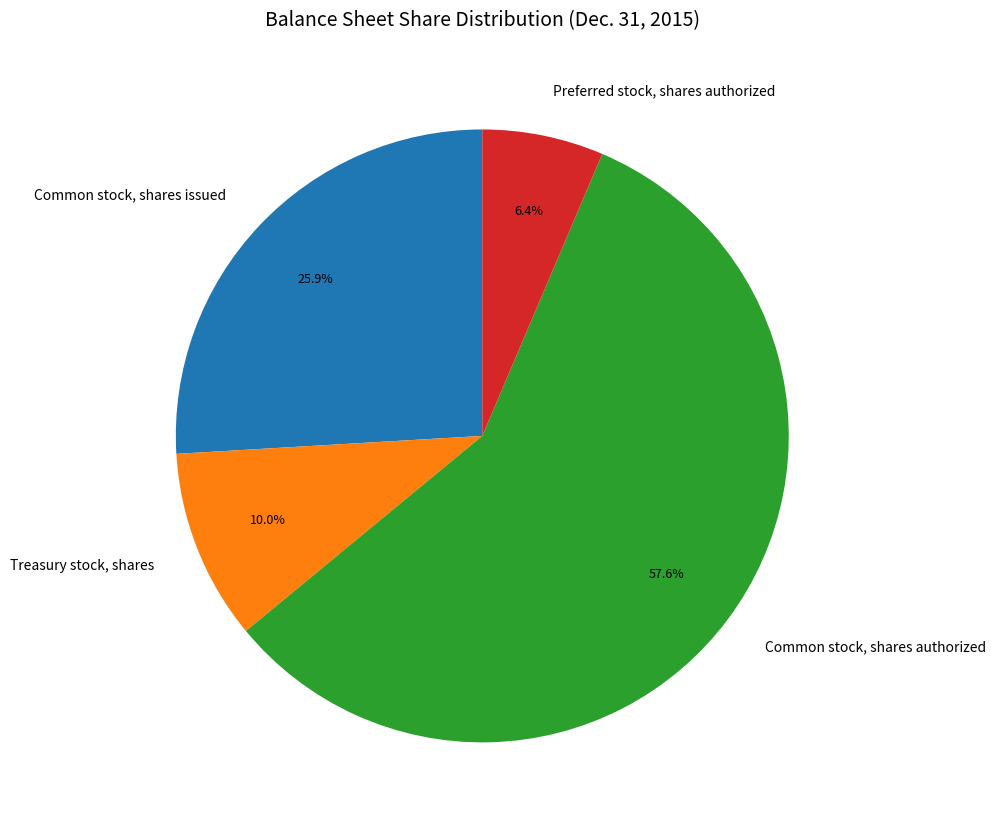

The Common stock, shares authorized slice represents 58% of the pie. True or false?

True